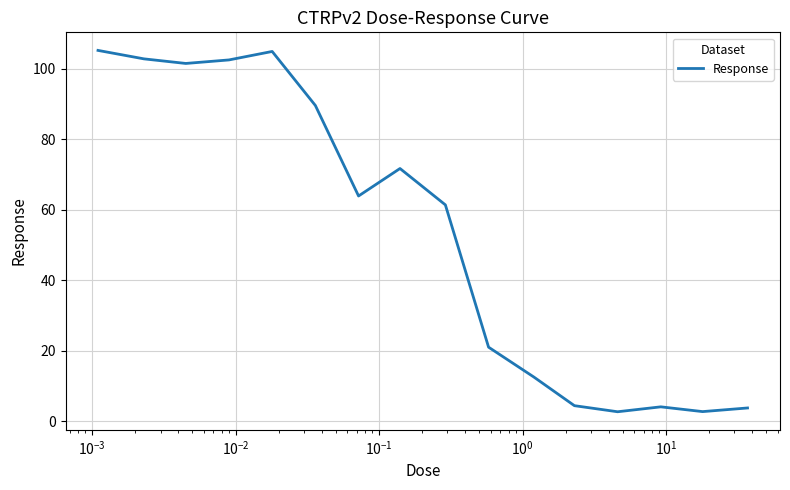

What is the difference between the maximum and minimum values?

102.5